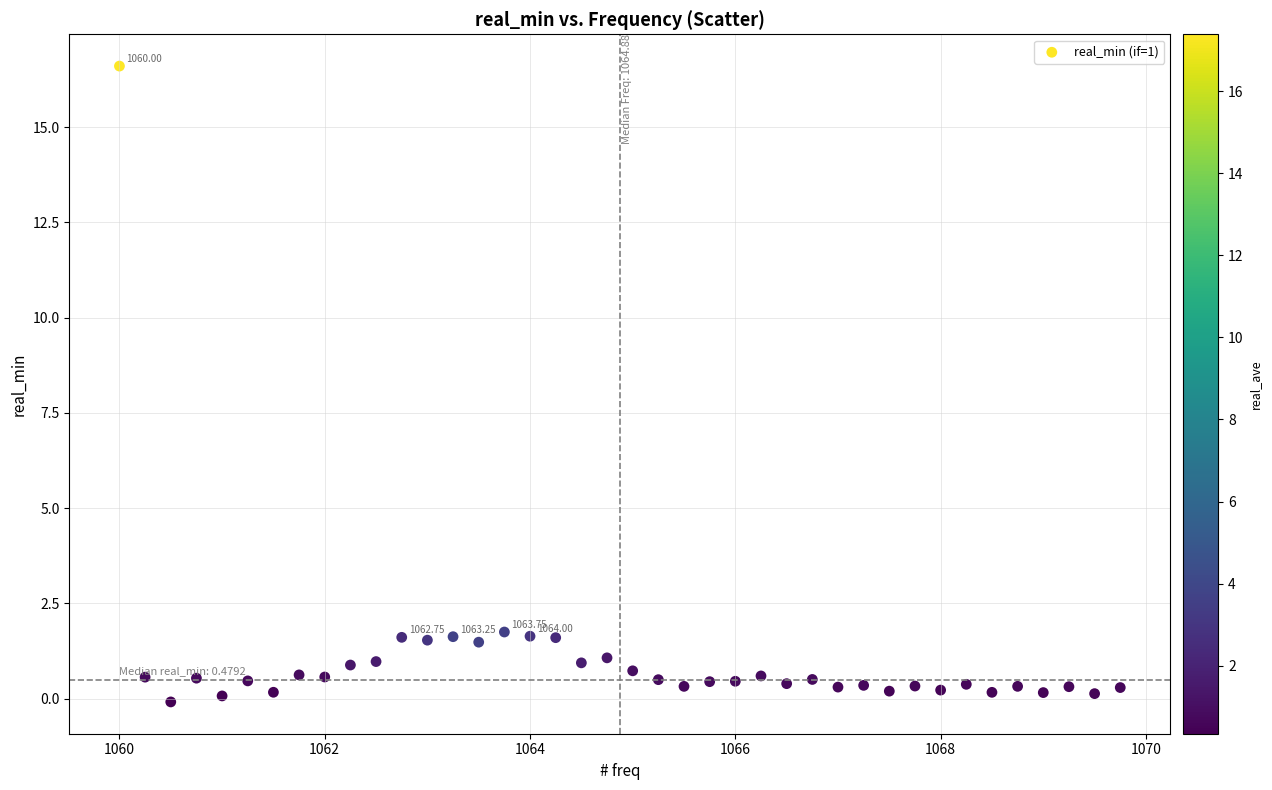

What is the range of X values (max minus min)?

9.8